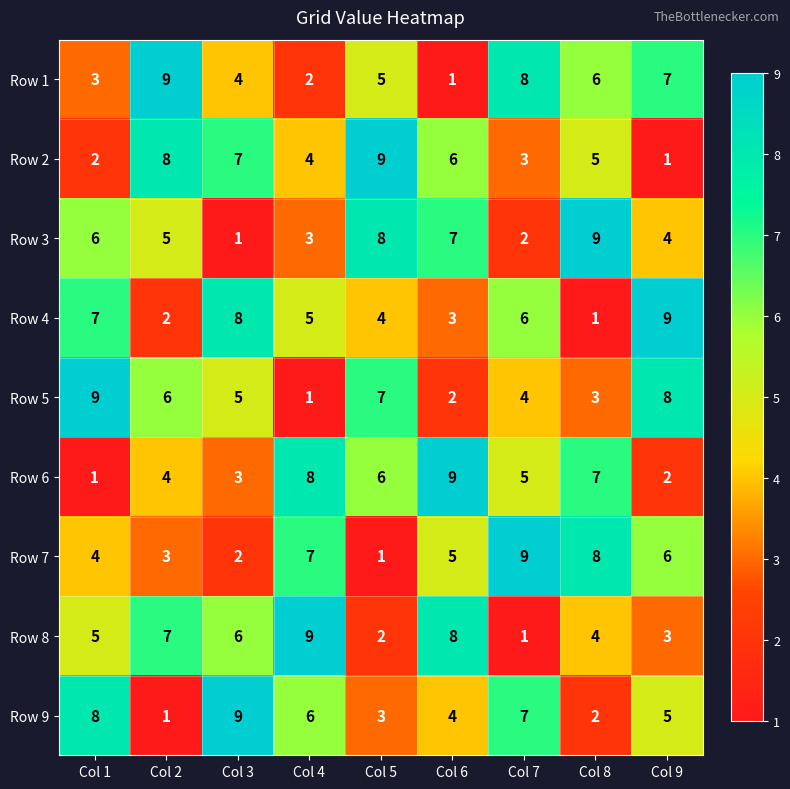

At which label is Row 4 closest to 5?

Col 4